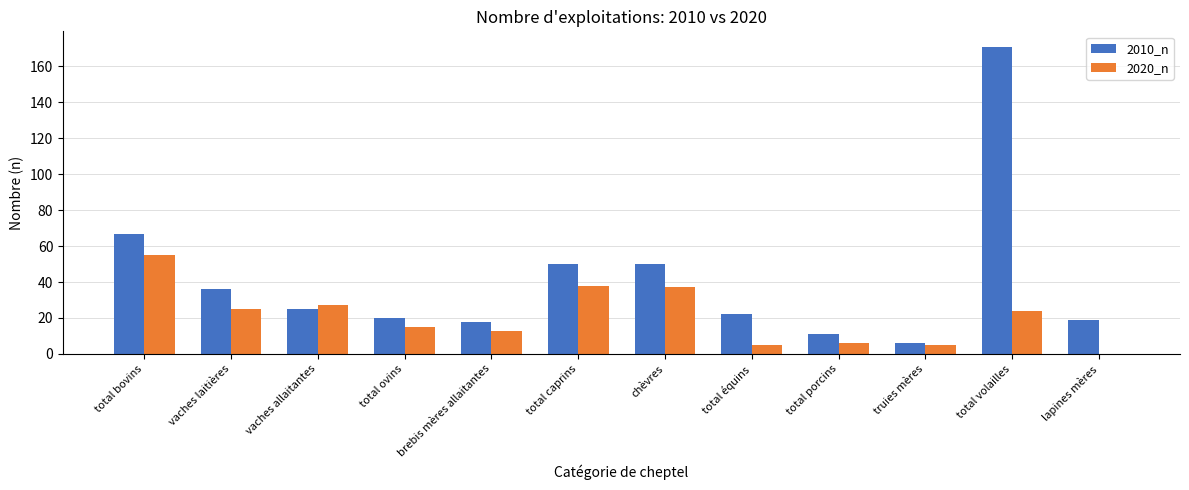

What is the spread (max minus min) of values at total équins?

17